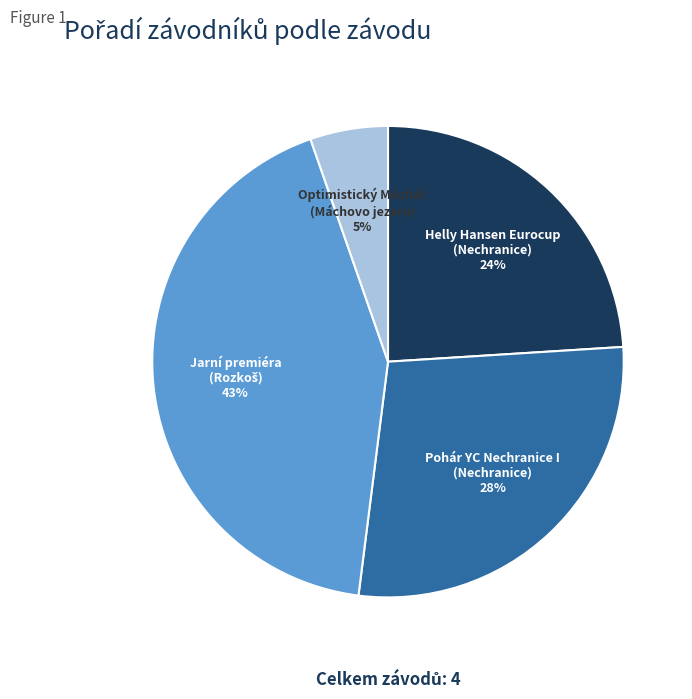

Is there any slice that represents more than half of the pie?

No